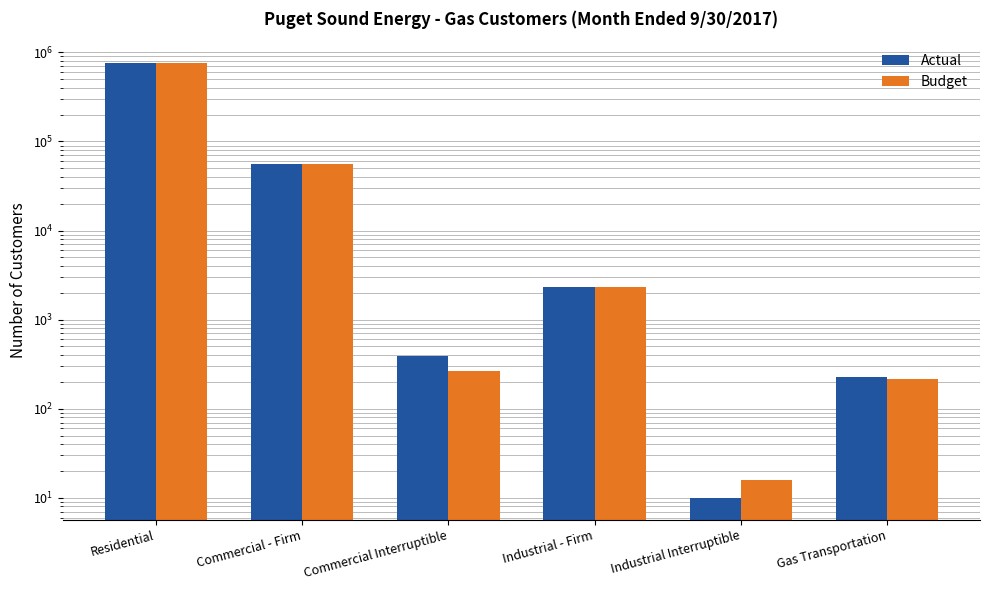

At which label does Budget first exceed 2324?

Residential